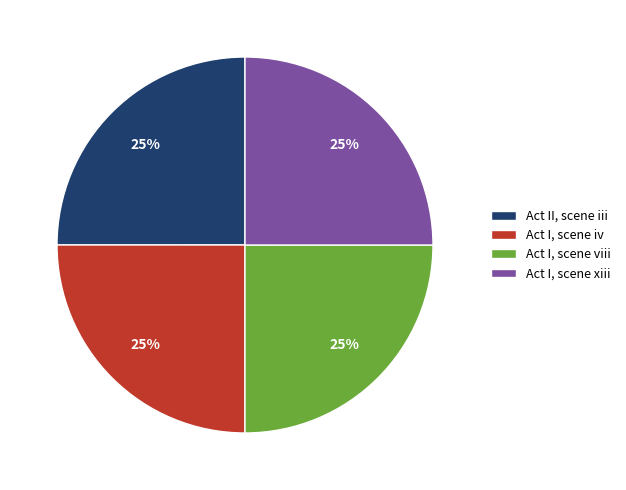

How many slices are in this pie chart?

4